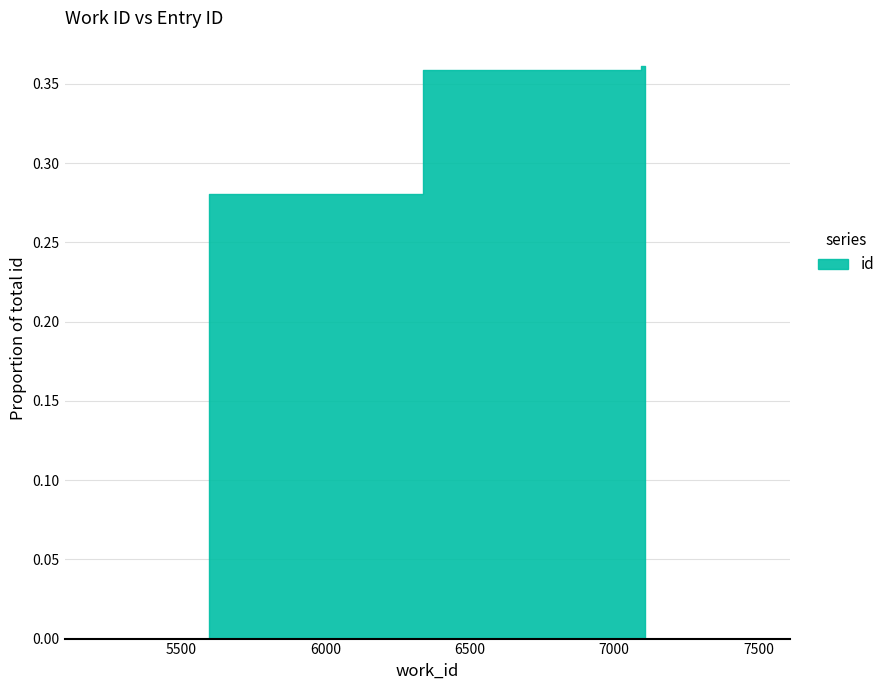

Reading left to right, what are all the values shown in this chart?

5597=0.3	7080=0.4	7108=0.4